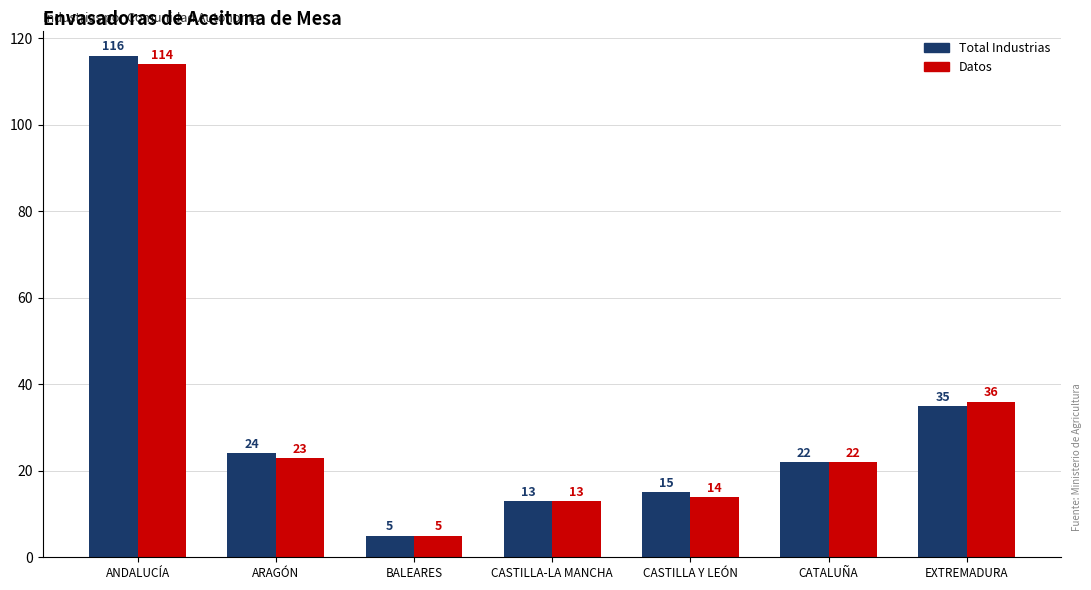

At how many categories does at least one series exceed 19?

4